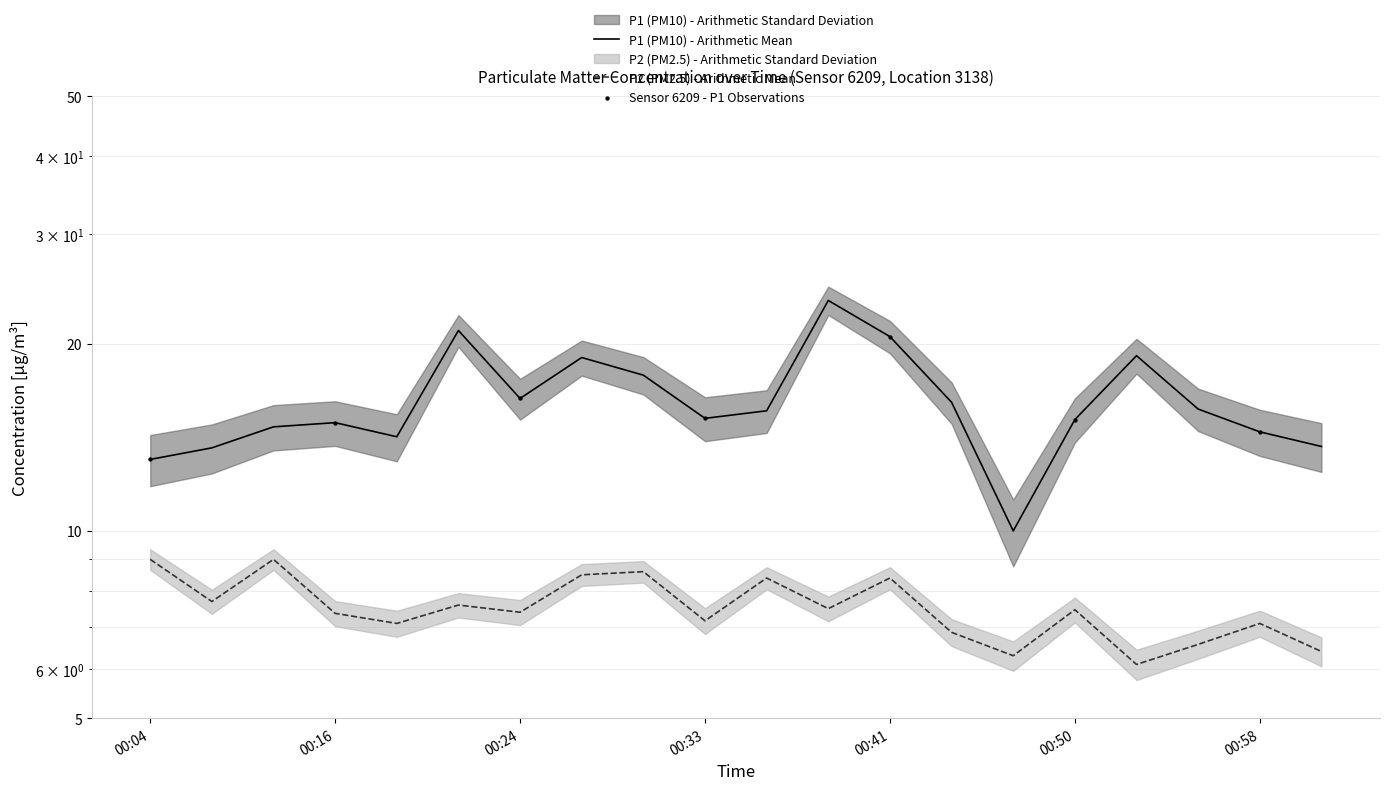

At how many categories does at least one series exceed 13?

19